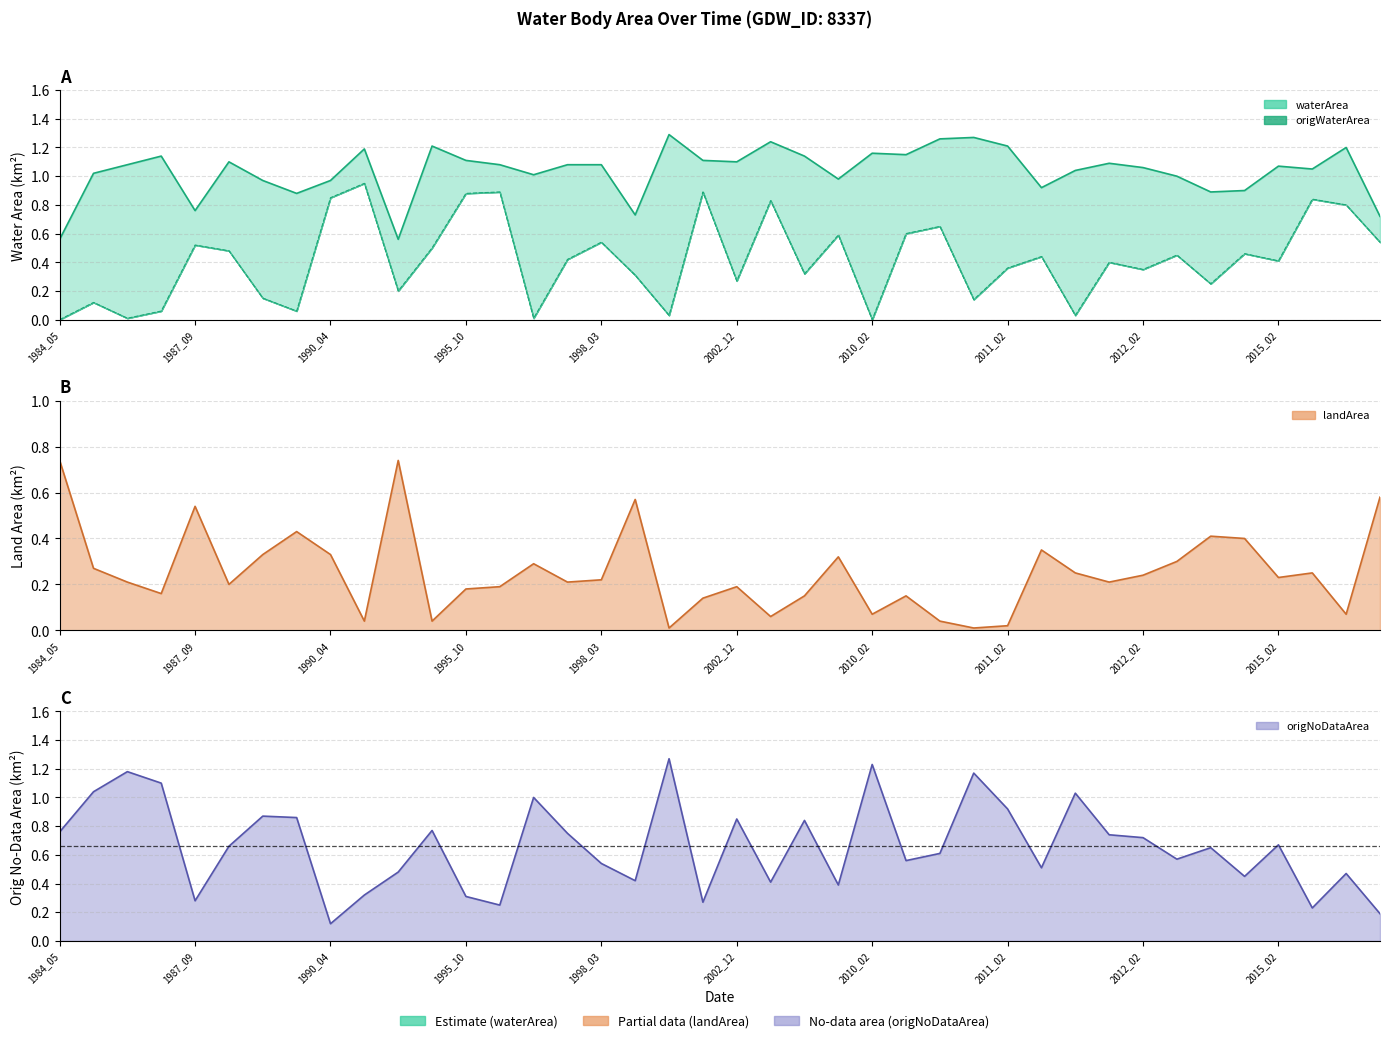

Which series has the largest range (max minus min)?

origNoDataArea